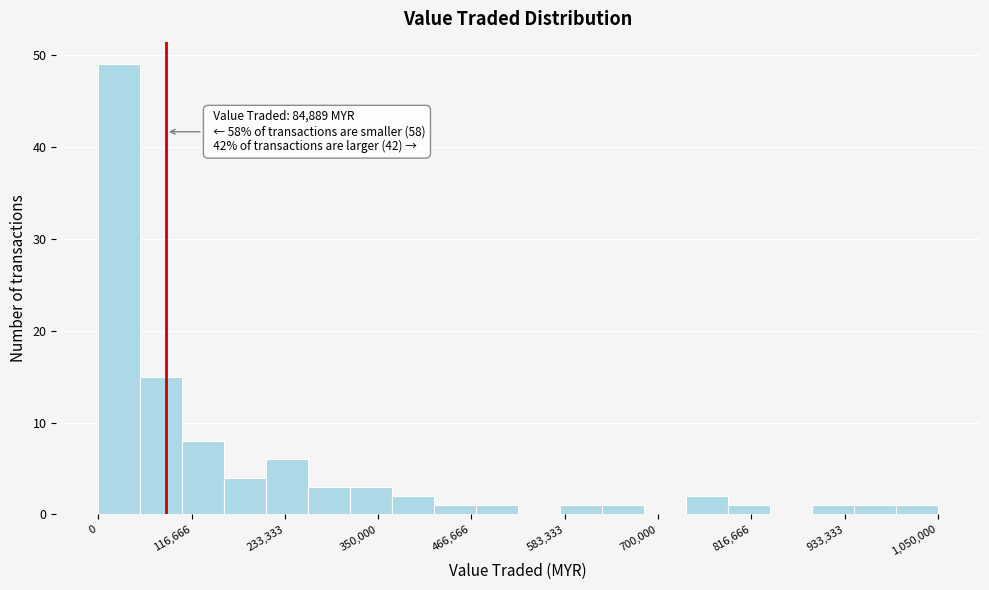

Around what value on the x-axis is the tallest bar? Give the approximate position of its centre, as read against the axis.

20000